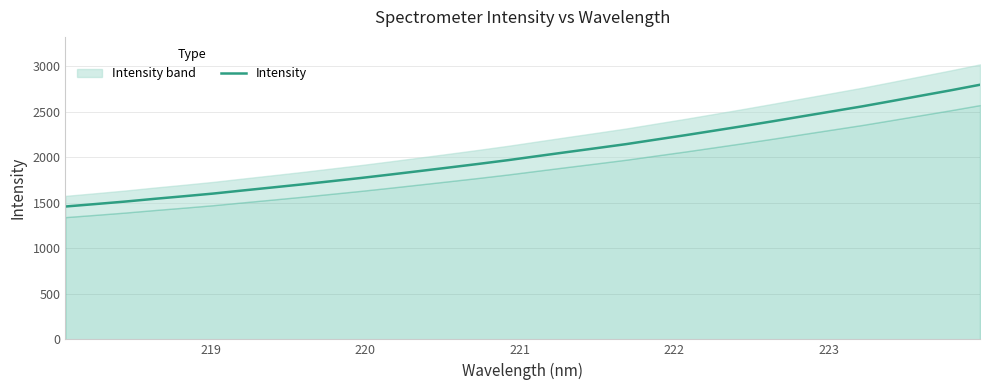

What is the minimum value for Intensity?

1459.7